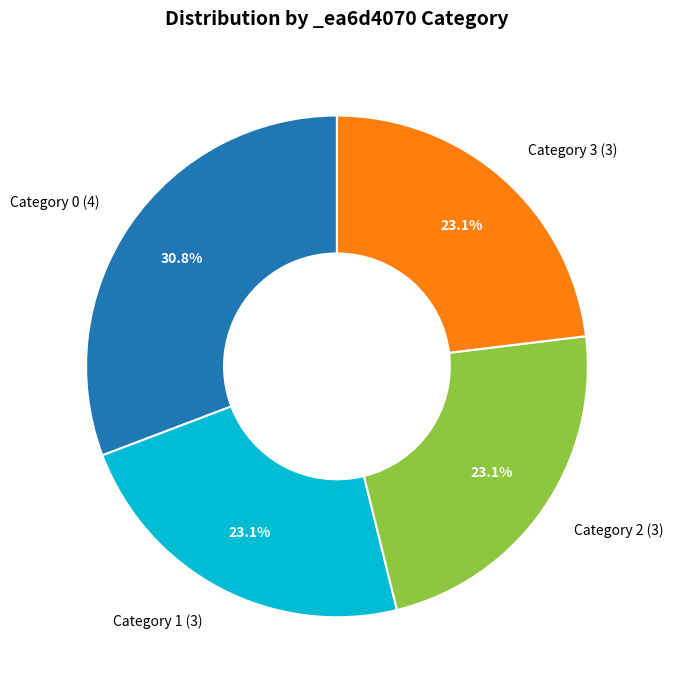

Does Category 3 (3) represent more than half of the total?

No